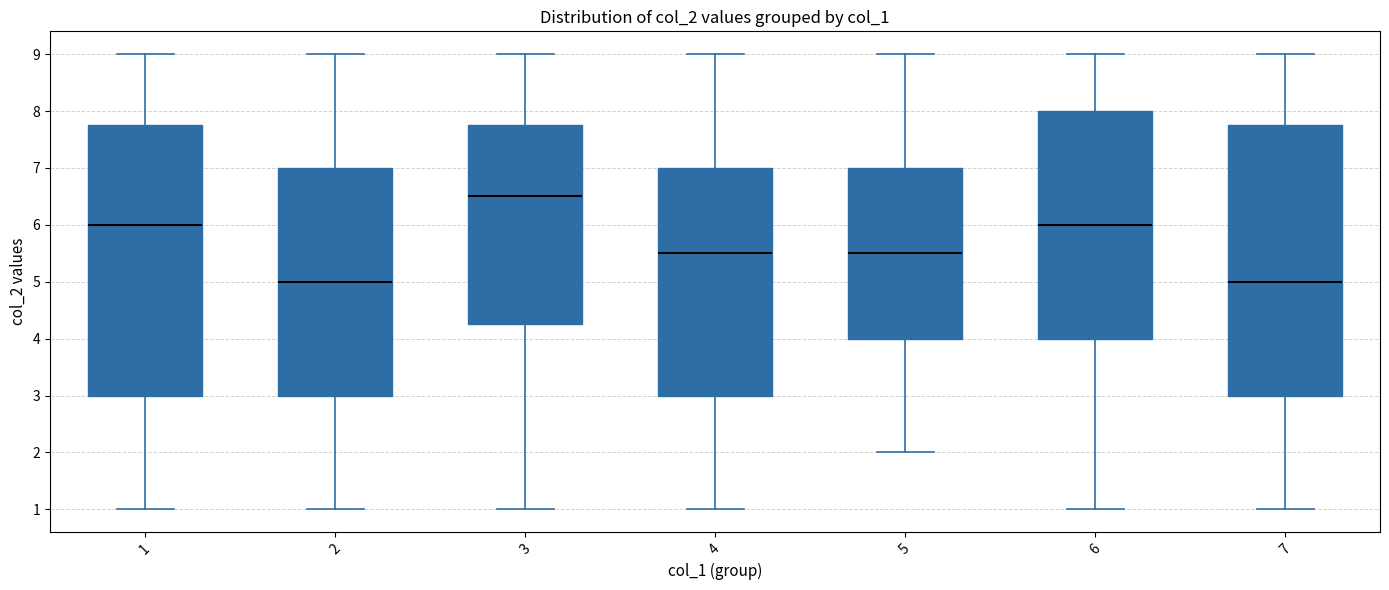

Where does the median line of the box at x = 6 sit on the y-axis? The values are not printed on the chart, so give them approximately, as read against the axis.

6.0